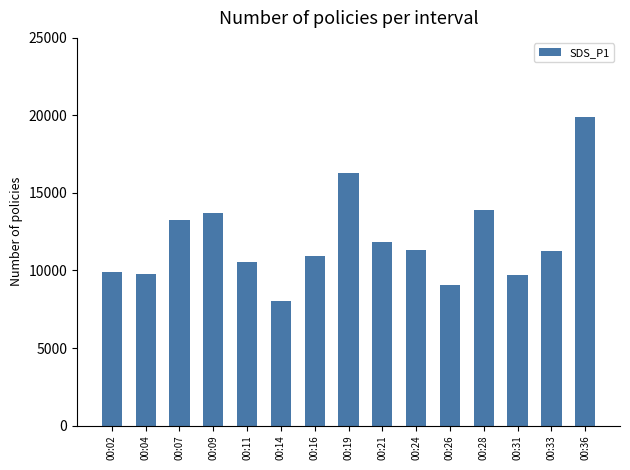

Reading right to left, list all the values displayed in this chart.

00:36=19.9	00:33=11.2	00:31=9.7	00:28=13.9	00:26=9.1	00:24=11.3	00:21=11.8	00:19=16.3	00:16=10.9	00:14=8.0	00:11=10.6	00:09=13.7	00:07=13.3	00:04=9.8	00:02=9.9